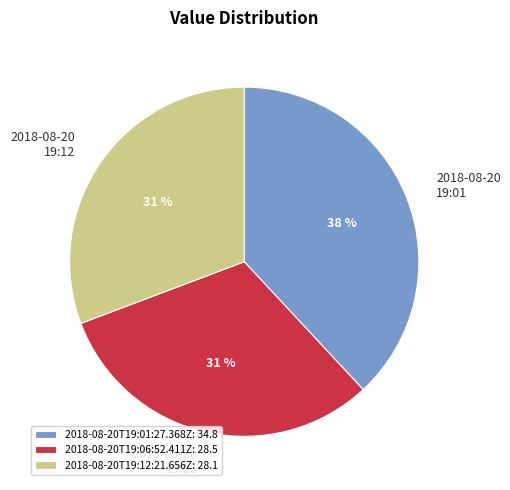

To the nearest percent, what portion does 2018-08-20T19:01:27.368Z: 34.8 represent?

38%